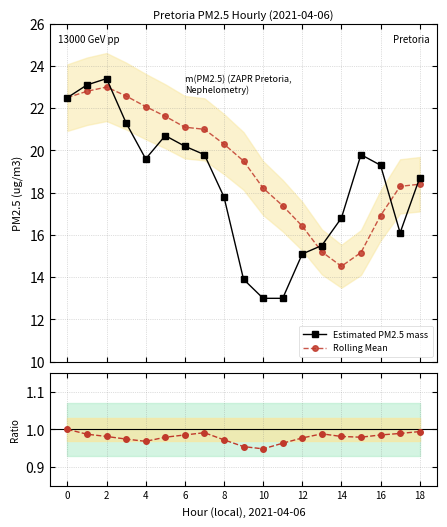

What is the value of the Rolling Mean point at the 7th from the left?

21.1